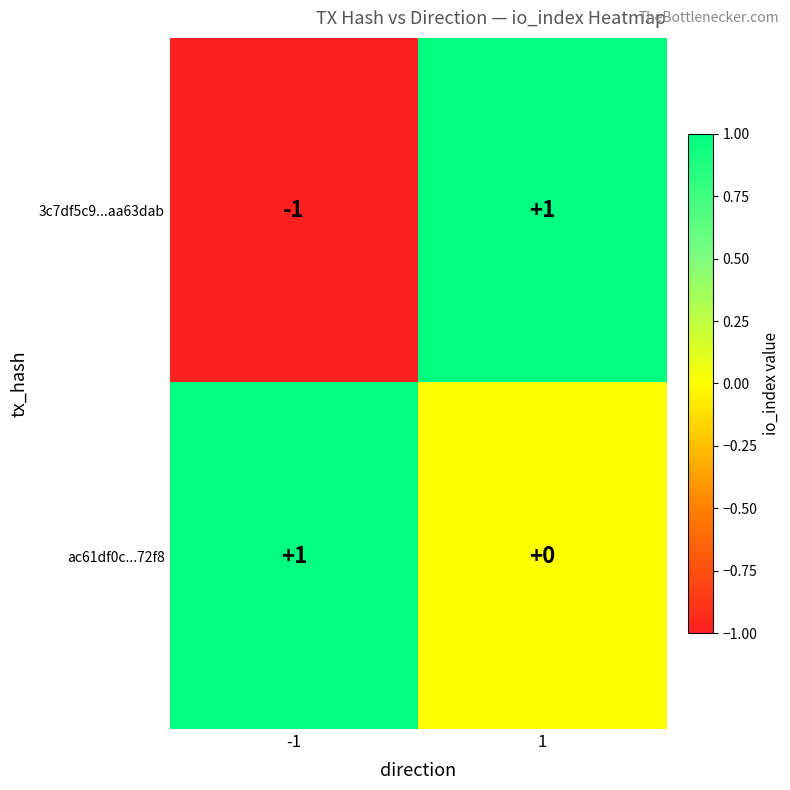

At -1, list the series in order from largest to smallest.

ac61df0c...72f8, 3c7df5c9...aa63dab